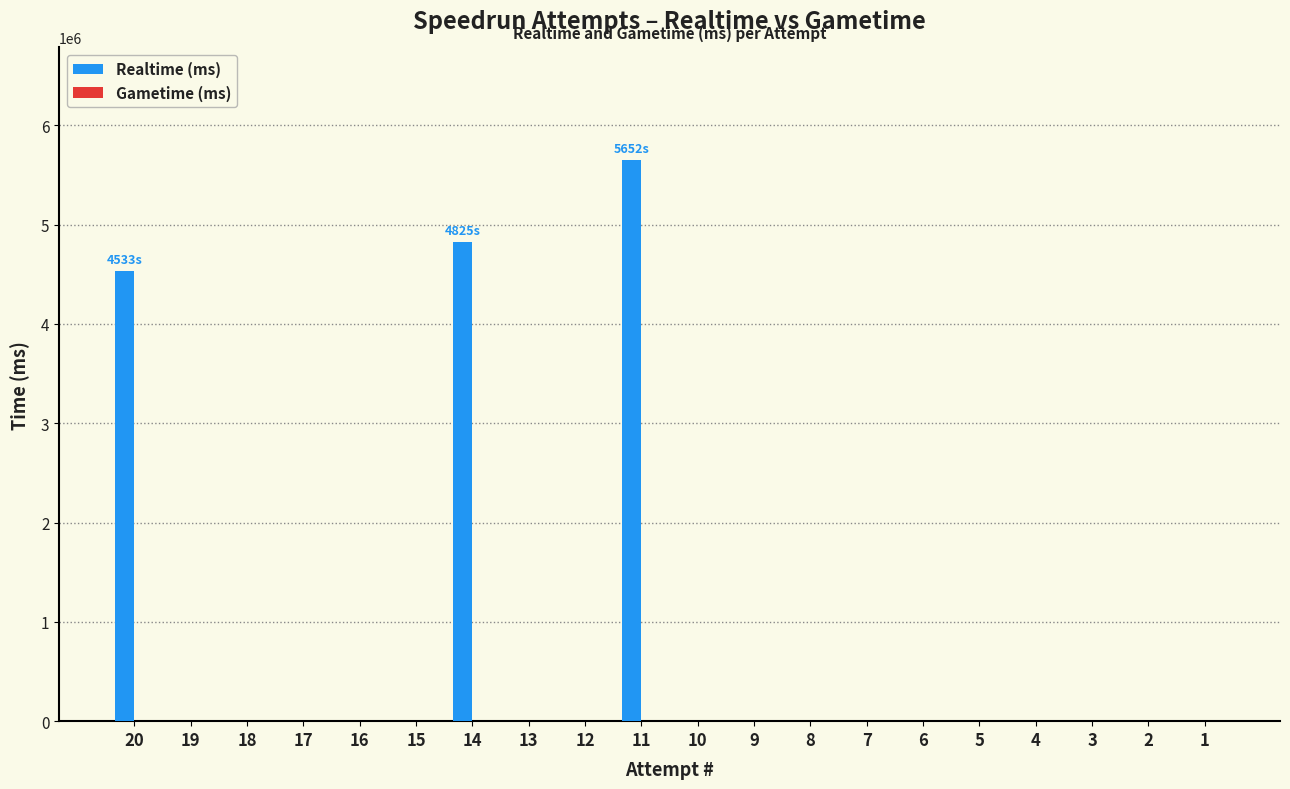

Reading left to right, list all the values displayed in this chart.

20=4533792	19=0	18=0	17=0	16=0	15=0	14=4825838	13=0	12=0	11=5652789	10=0	9=0	8=0	7=0	6=0	5=0	4=0	3=0	2=0	1=0